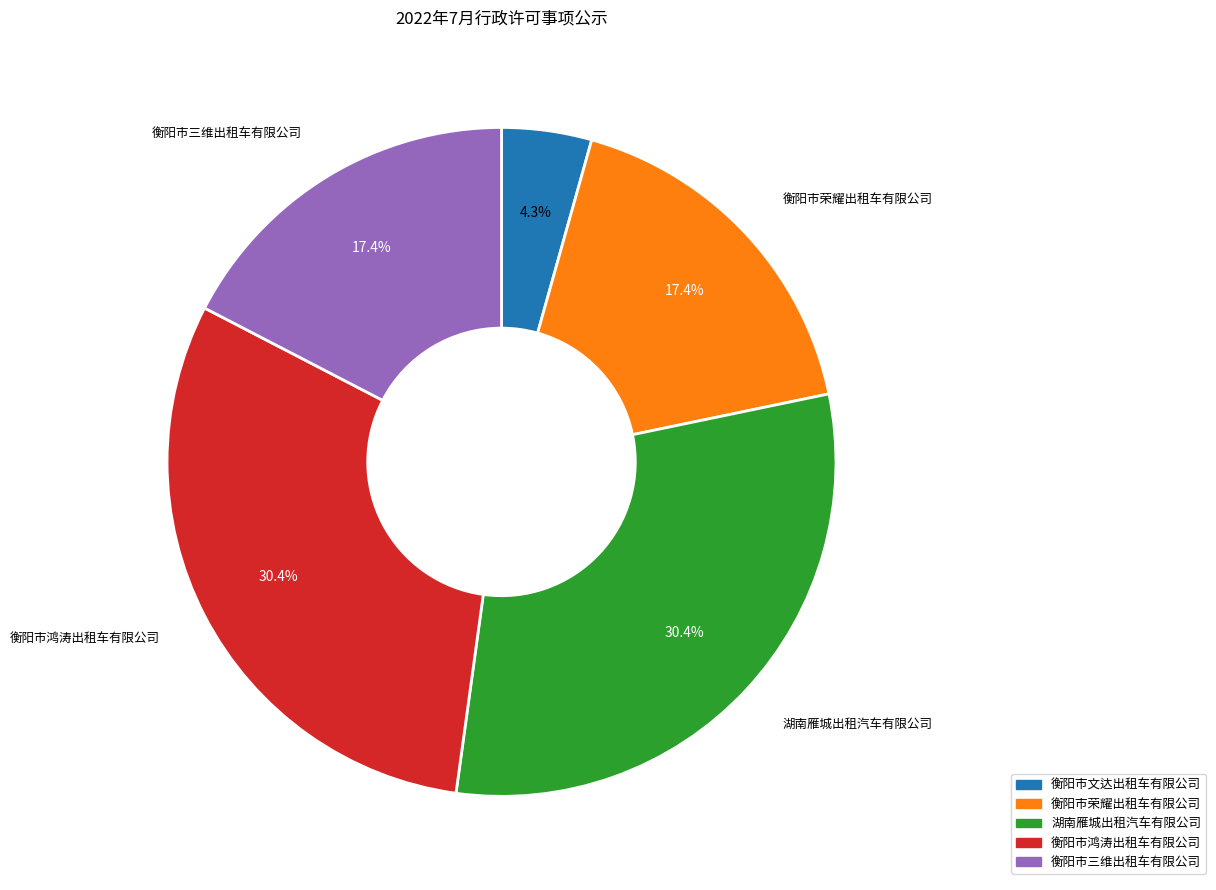

How many slices are in this pie chart?

5